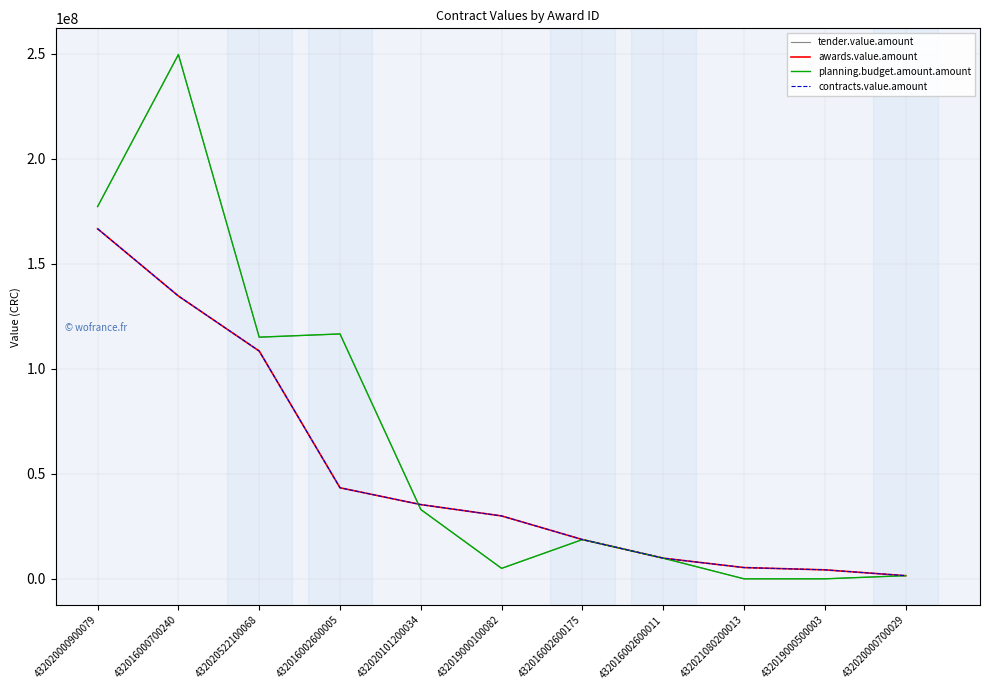

How many lines are shown in the chart?

4